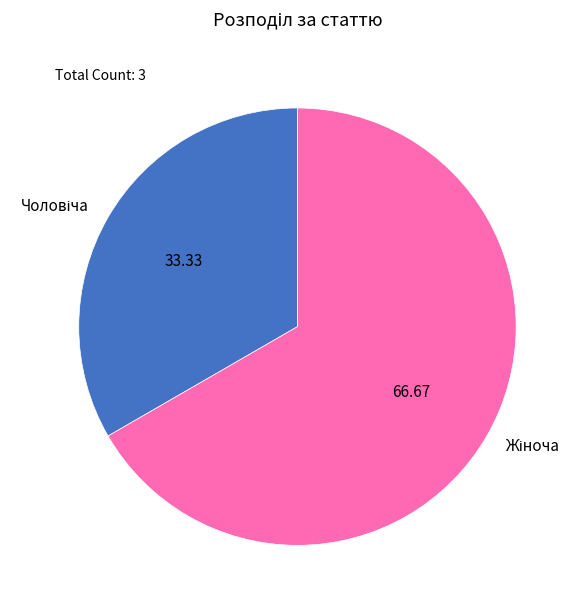

Is there a majority slice in this chart?

Yes